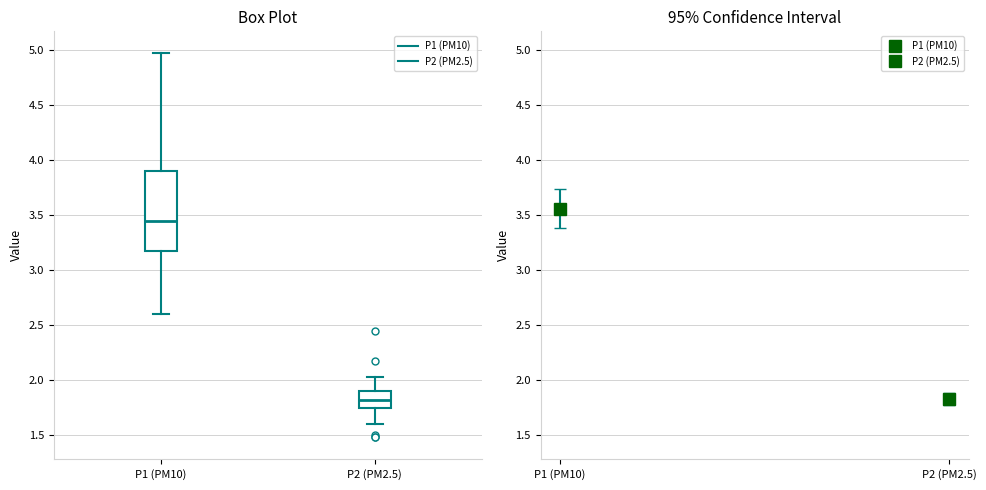

Comparing the boxes themselves (not the whiskers), which one is the tallest?

P1 (PM10)